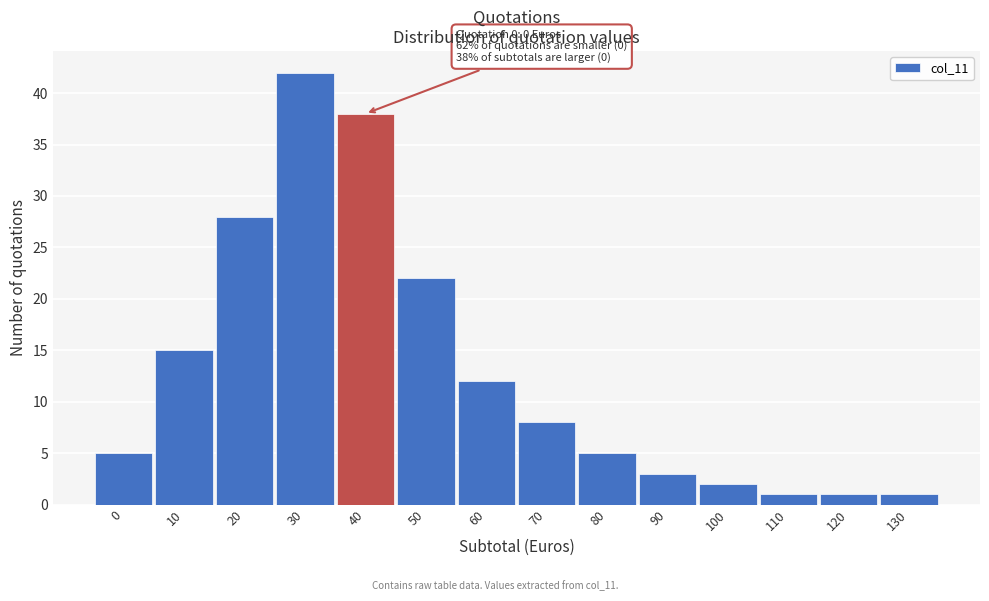

Reading right to left, list all the values displayed in this chart.

1	1	1	2	3	5	8	12	22	38	42	28	15	5